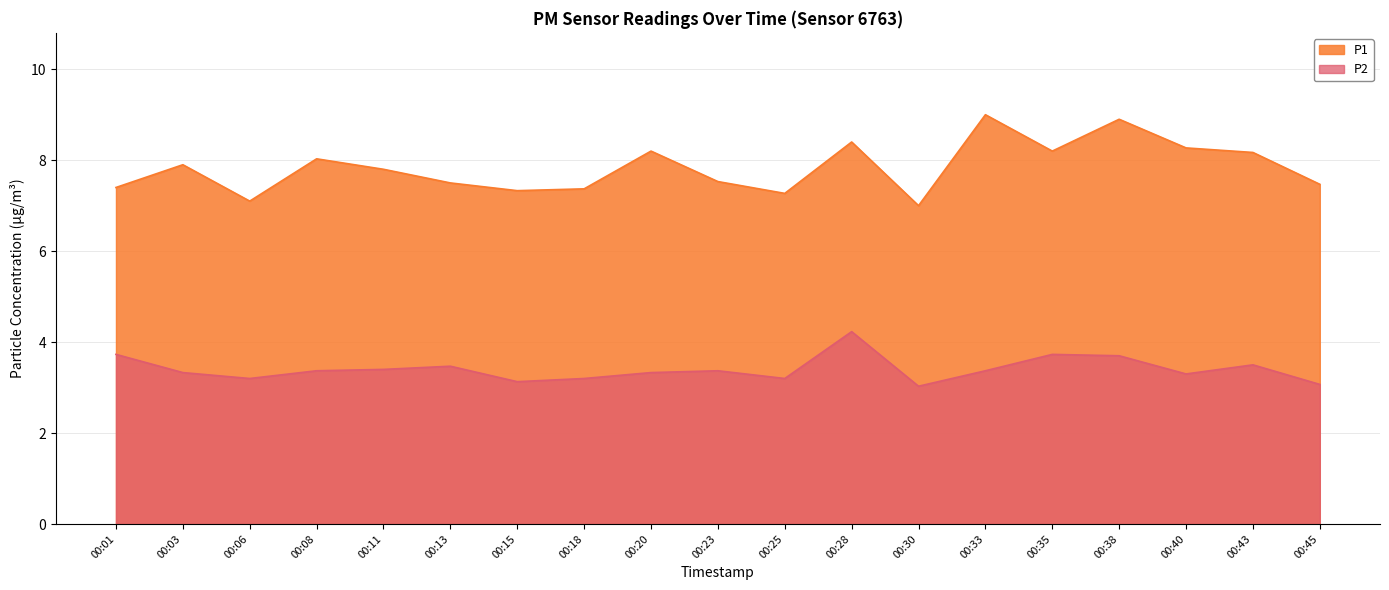

True or false: P1 and P2 cross at least once.

False